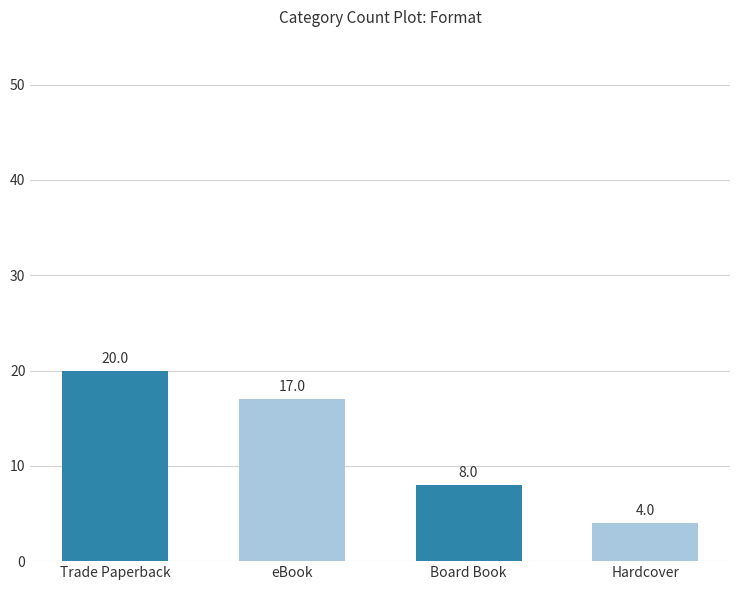

Count the values in the range 8 to 20.

3